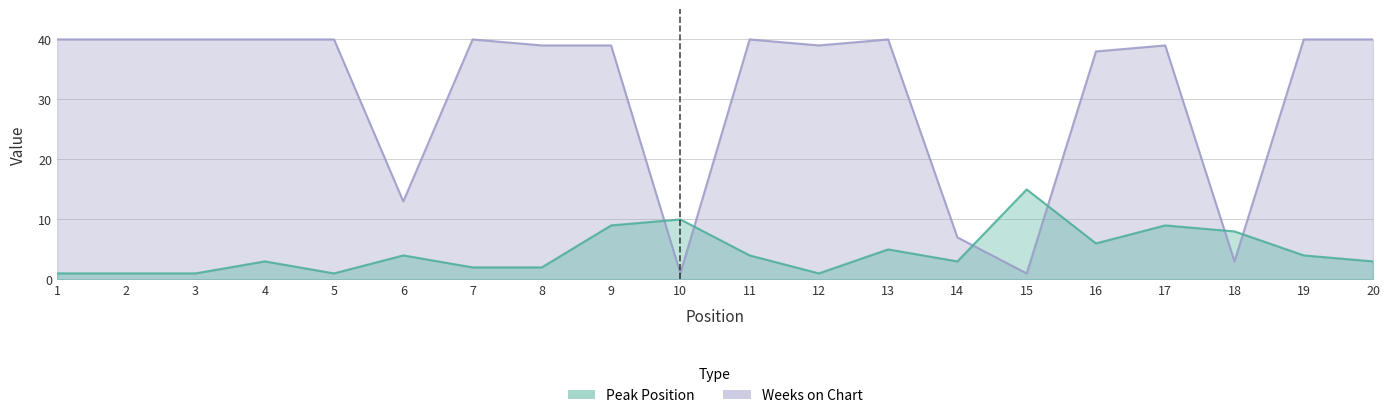

What is the sum of all Peak Position values?

92